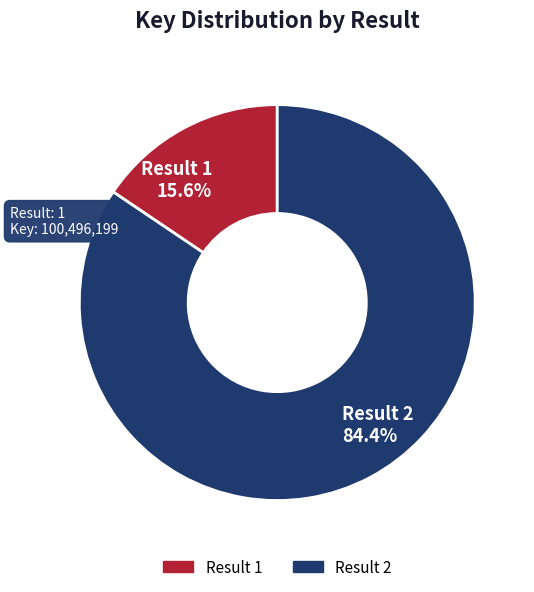

Rank the categories by value from lowest to highest.

Result 1 15.6%, Result 2 84.4%